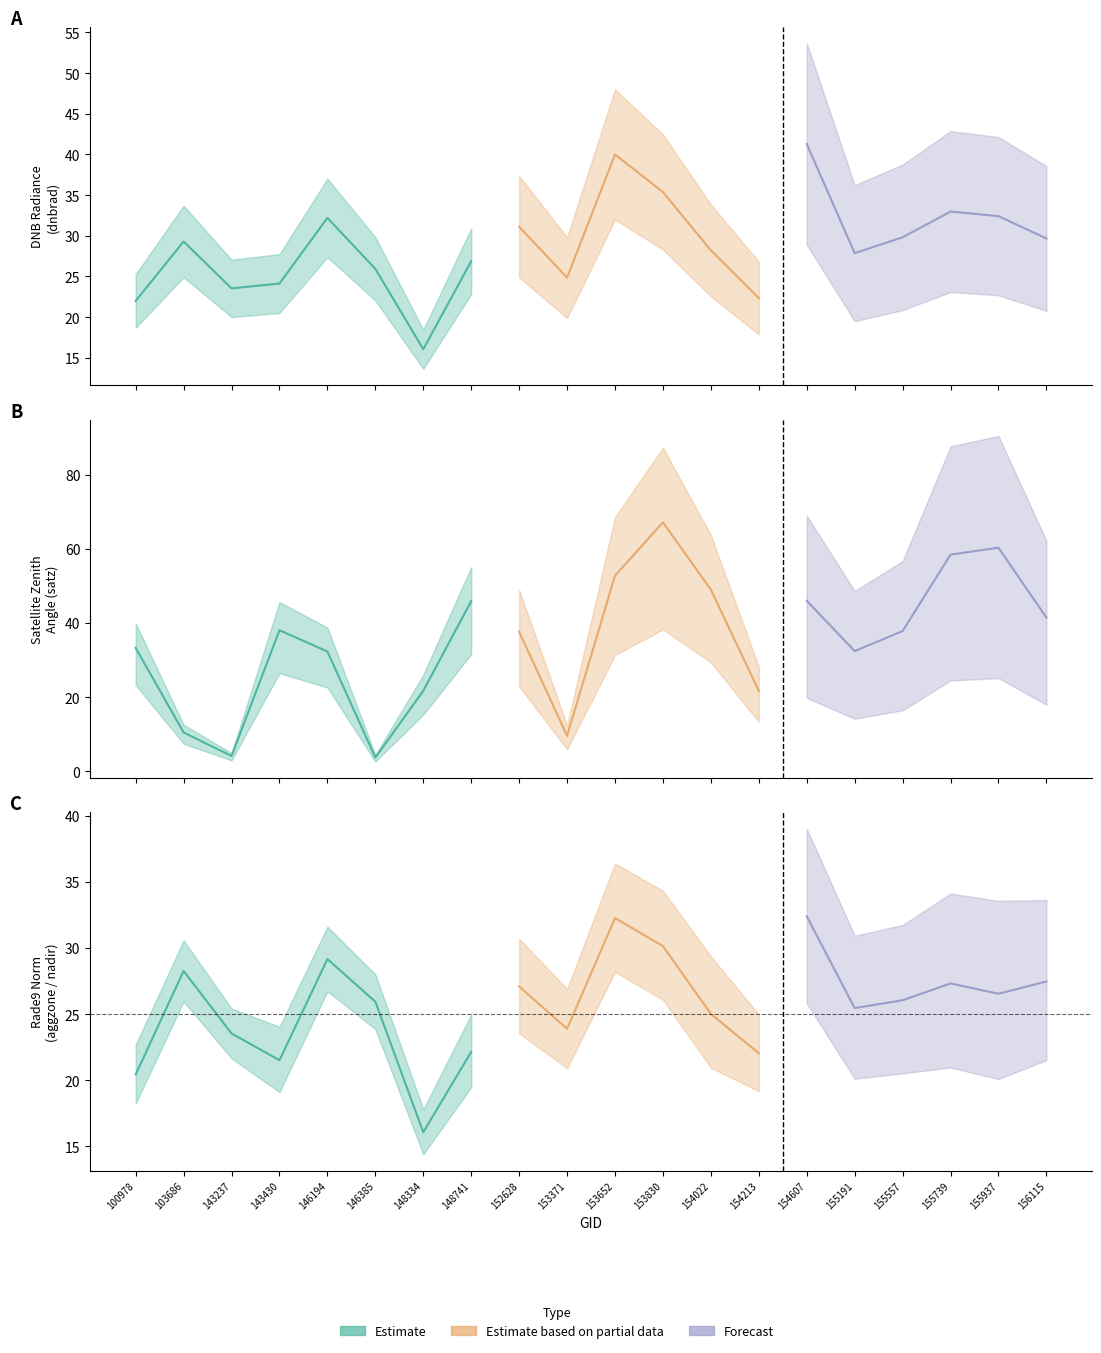

Is the value of rade9_aggzone_norm at 153830 greater than the value of dnbrad at 146385?

Yes